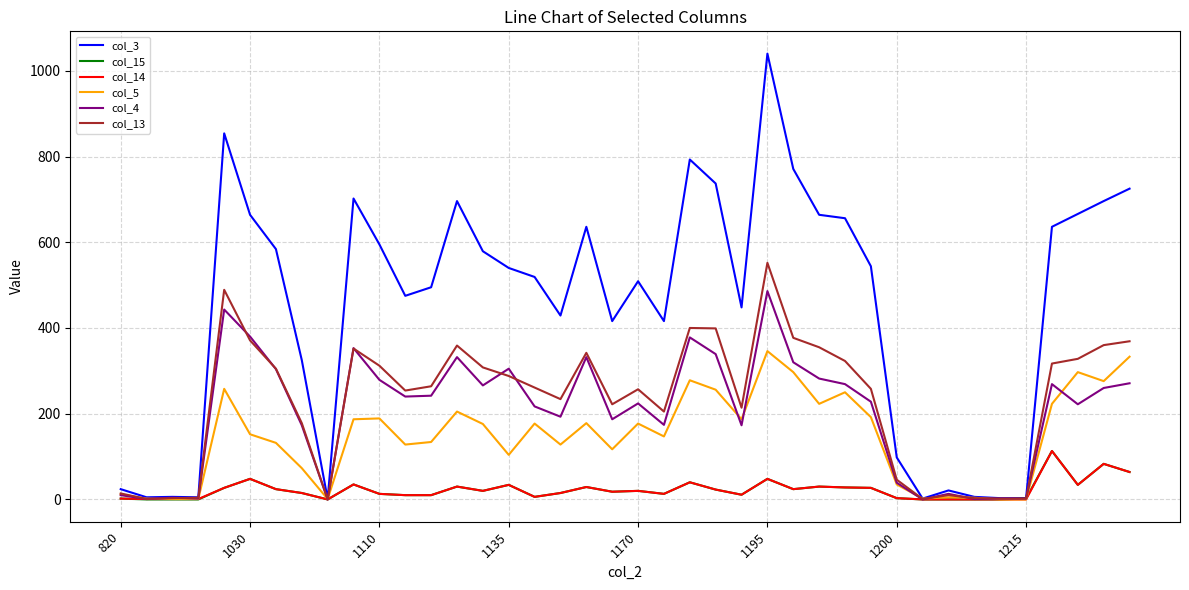

What is the greatest value displayed?

1040